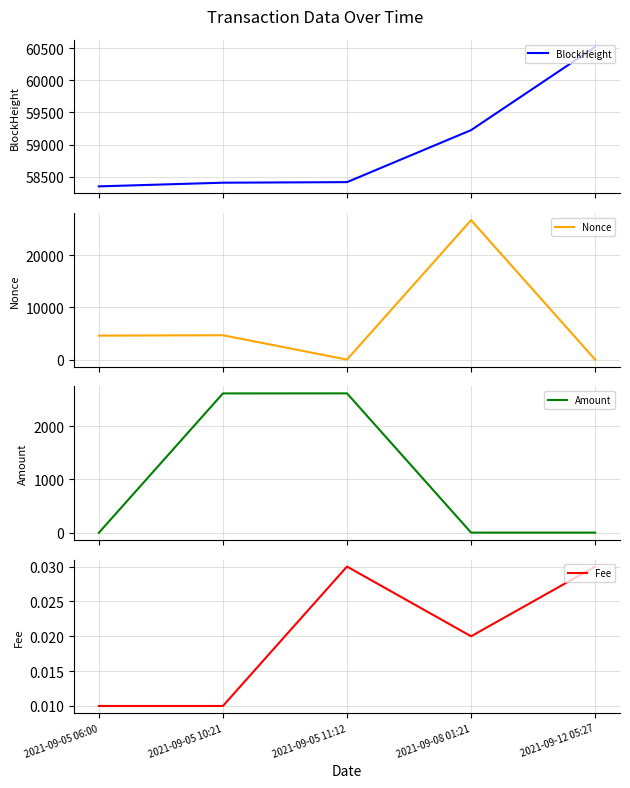

What is the label of the 3rd point from the left?

2021-09-05 11:12